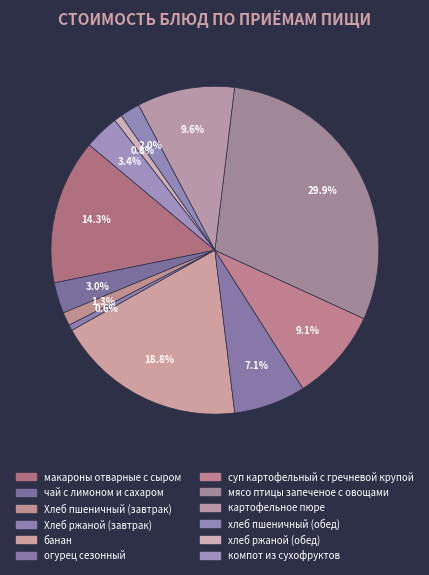

Rank the categories by value from highest to lowest.

мясо птицы запеченое с овощами, банан, макароны отварные с сыром, картофельное пюре, суп картофельный с гречневой крупой, огурец сезонный, компот из сухофруктов, чай с лимоном и сахаром, хлеб пшеничный (обед), Хлеб пшеничный (завтрак), хлеб ржаной (обед), Хлеб ржаной (завтрак)